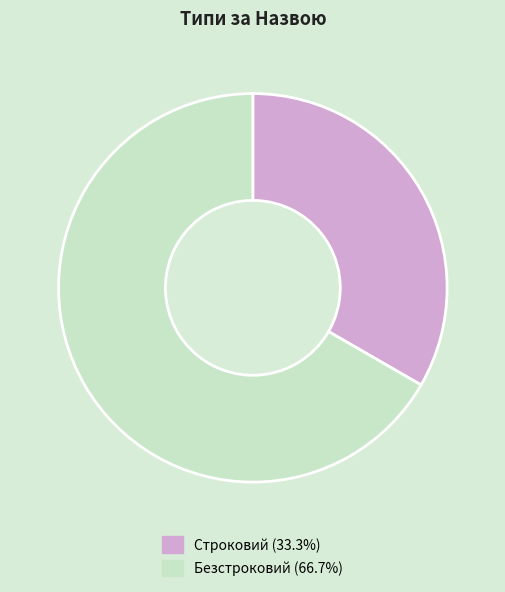

Does any single category account for the majority?

Yes